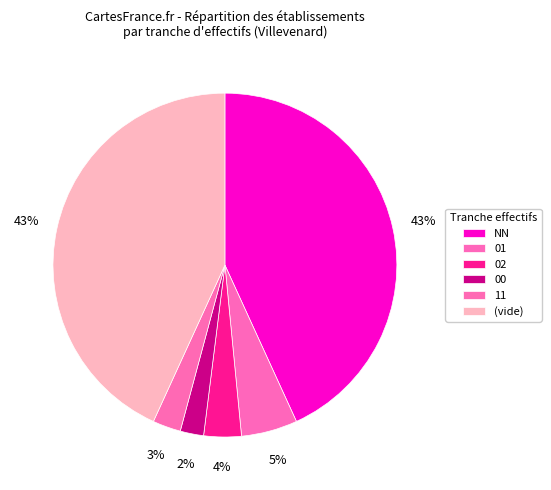

What percentage is the NN slice, to the nearest percent?

43%